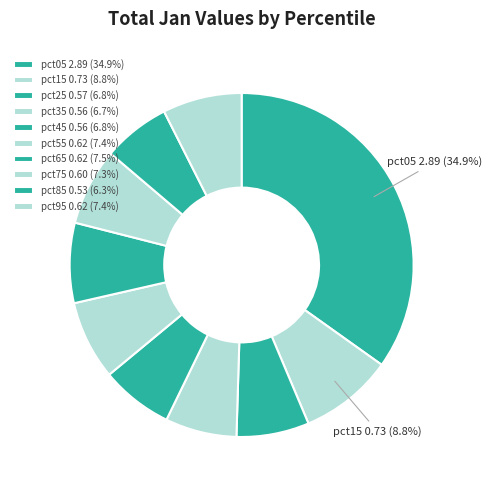

Count the number of slices in the pie.

10